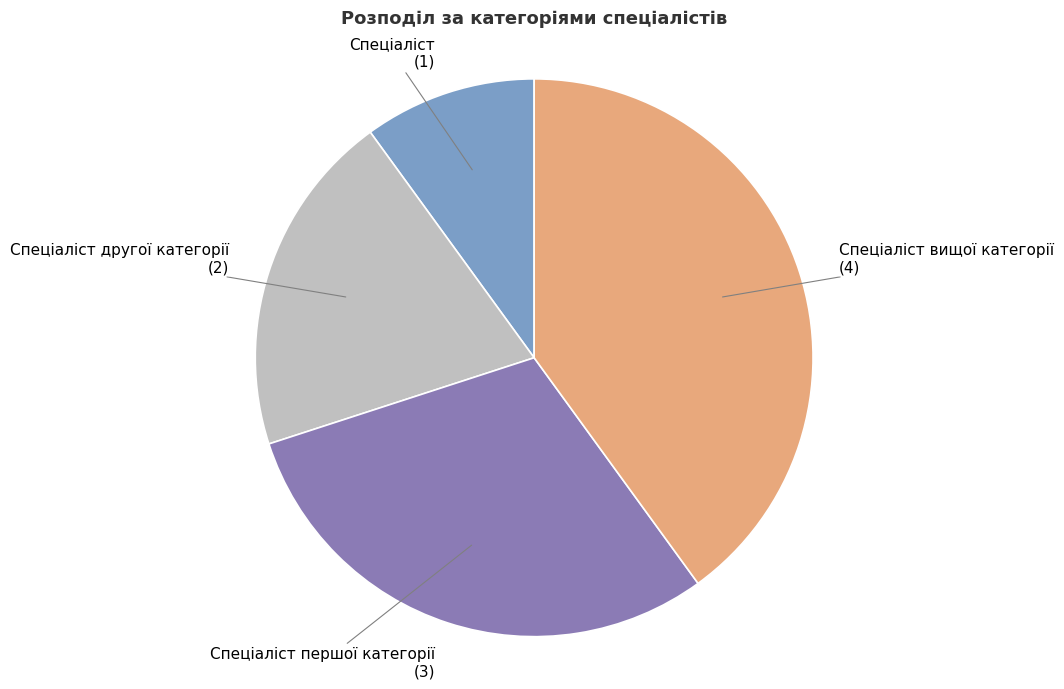

Is there any slice that represents more than half of the pie?

No